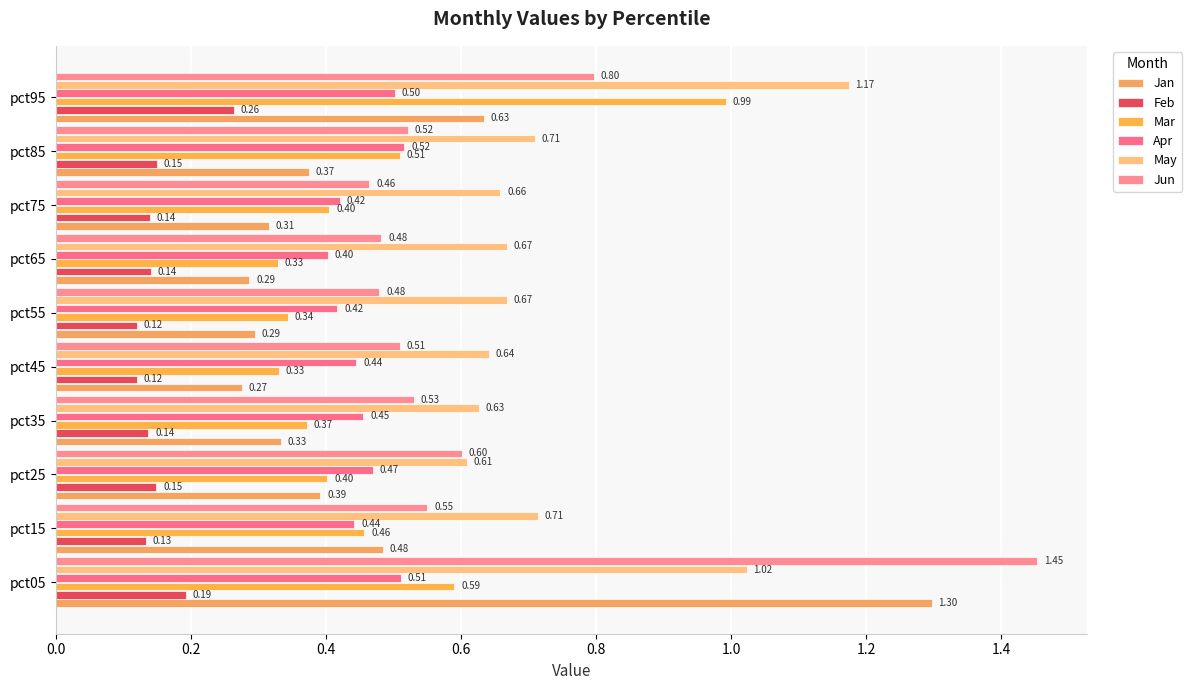

What is the difference between the second highest and minimum values in the Feb series?

0.1